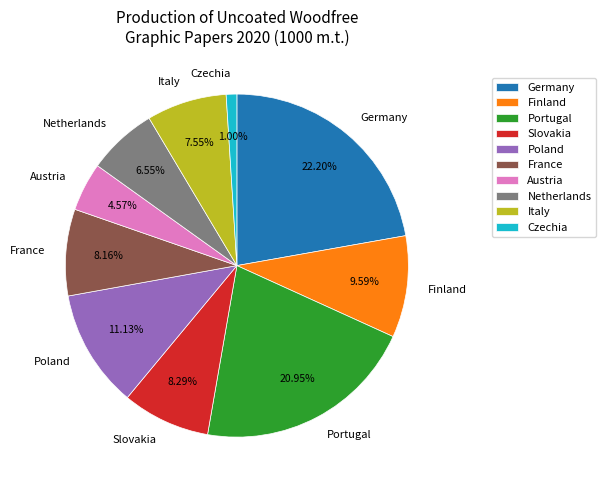

What is the total percentage of Austria and Germany?

26.8%